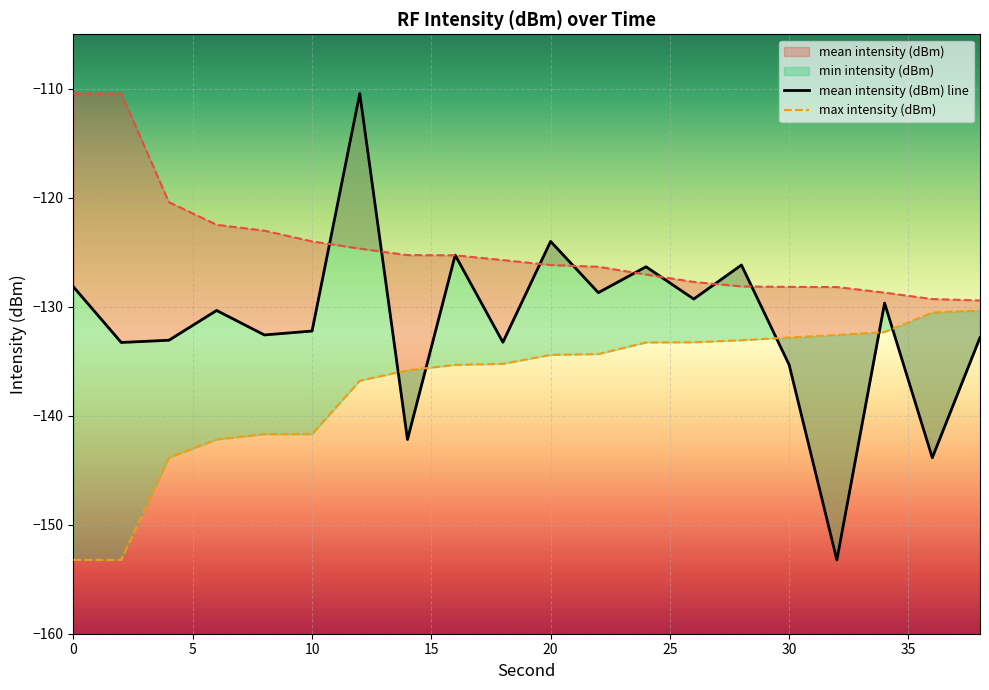

Which series changed the most between 6 and 30?

min intensity (dBm)